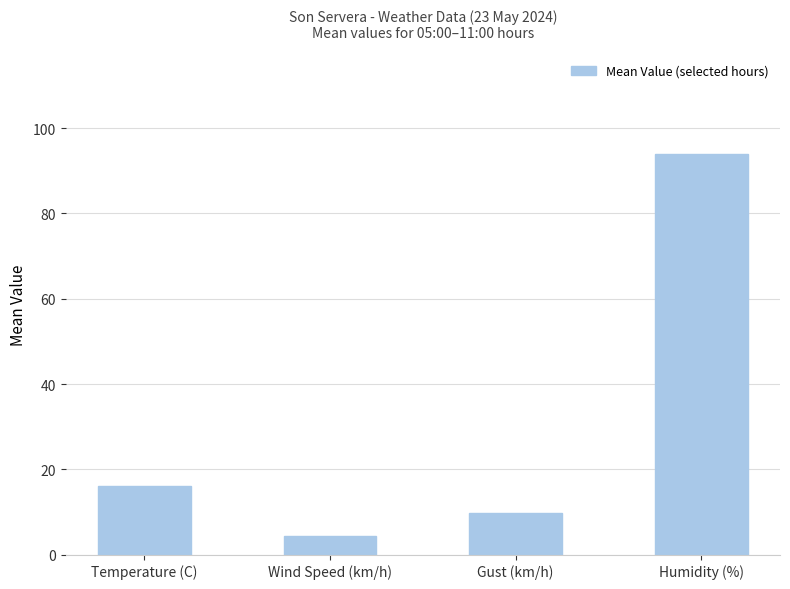

Rank the categories by value from lowest to highest.

Wind Speed (km/h), Gust (km/h), Temperature (C), Humidity (%)